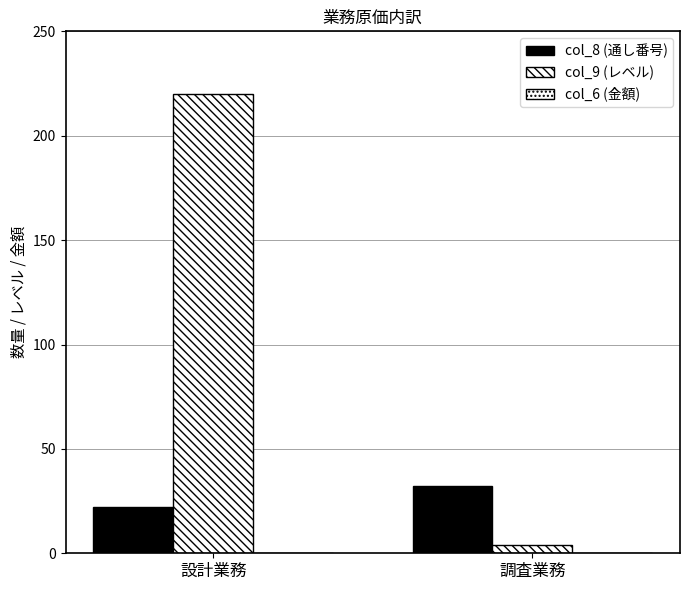

Are the bars horizontal?

No